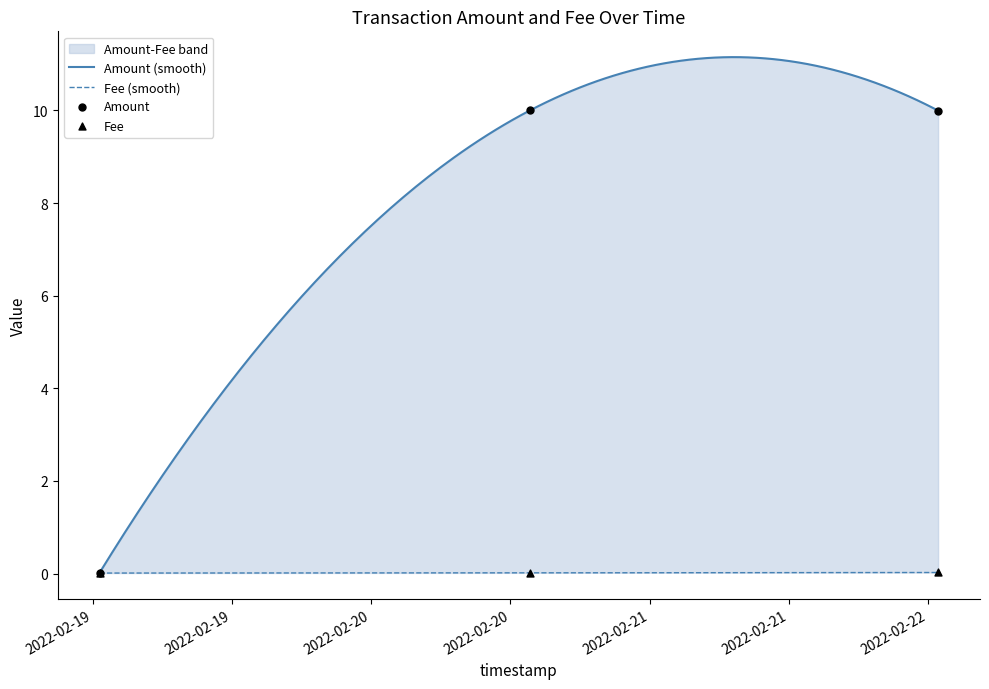

At which category is the sum across all series the highest?

2022-02-22 00:53:22